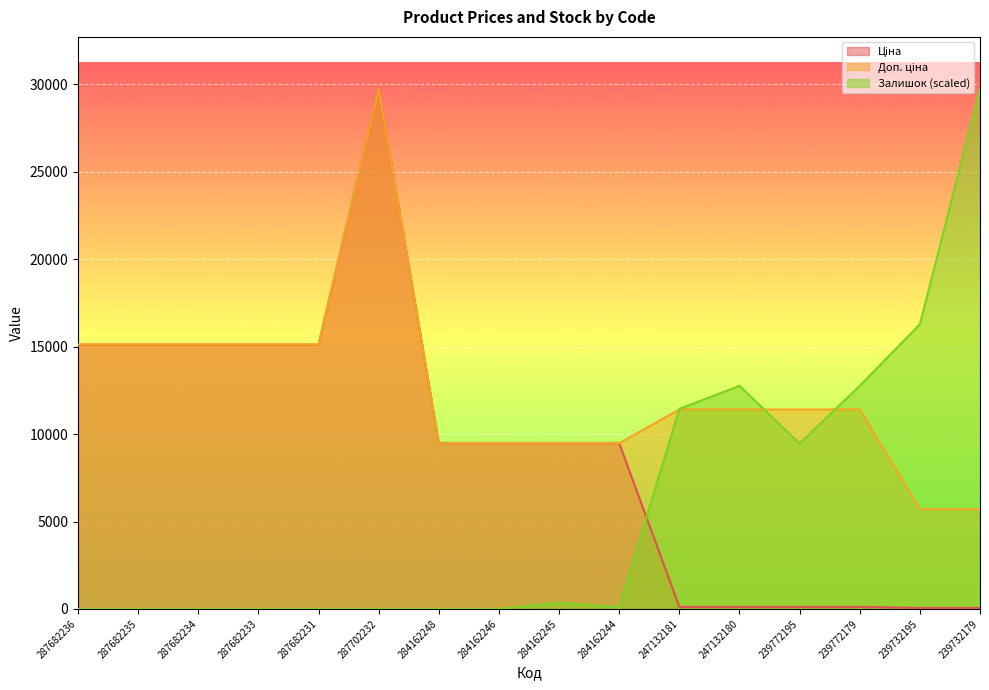

Where do Залишок and Ціна first cross each other?

284162244 and 247132181